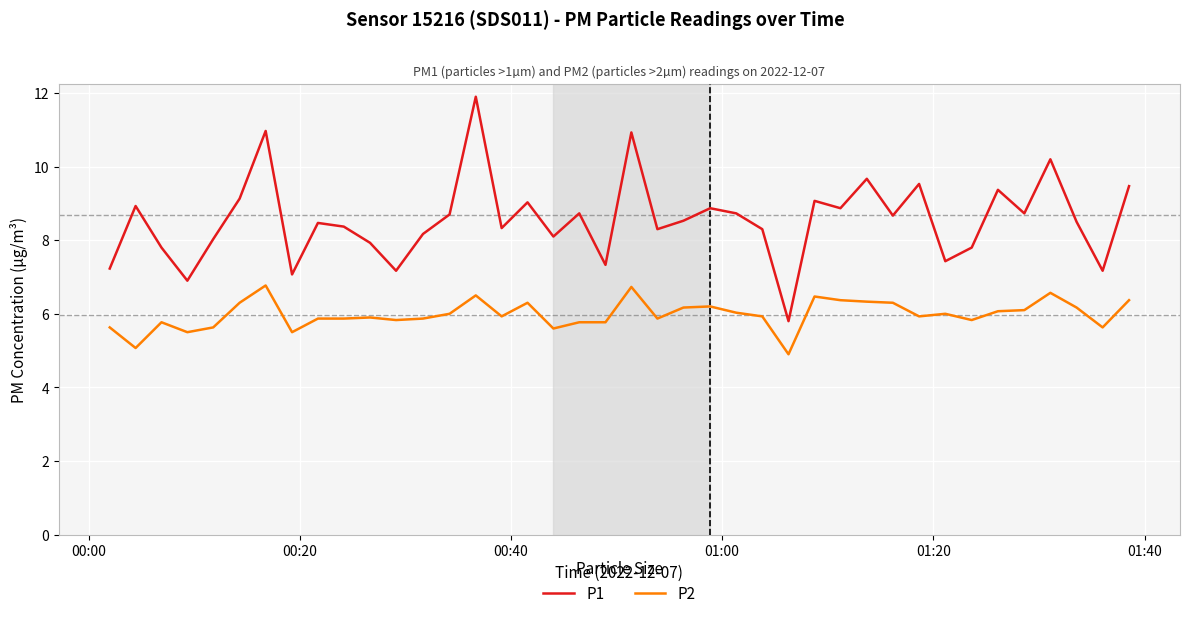

What is the difference between the maximum and minimum values in the P2 series?

1.9